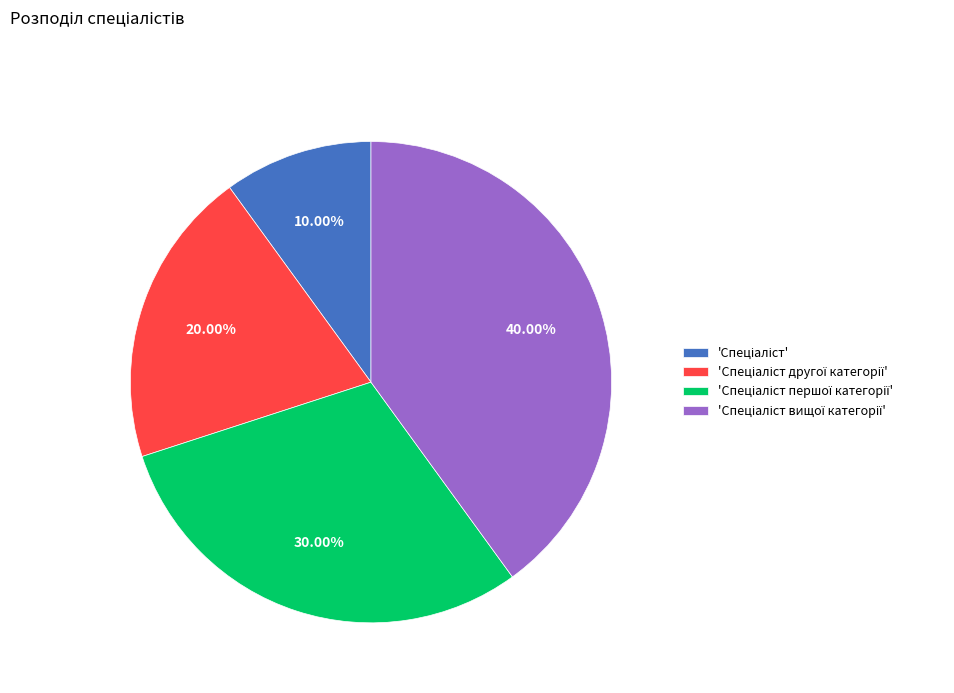

How many segments does this pie chart have?

4